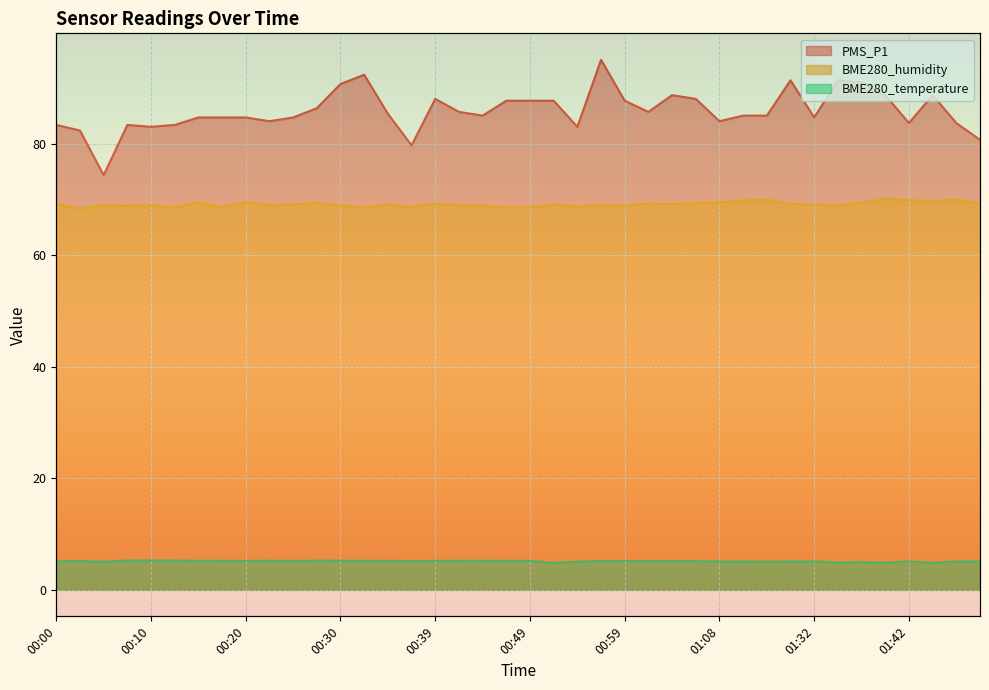

Is the value of BME280_temperature at 00:25 greater than the value of BME280_humidity at 00:42?

No